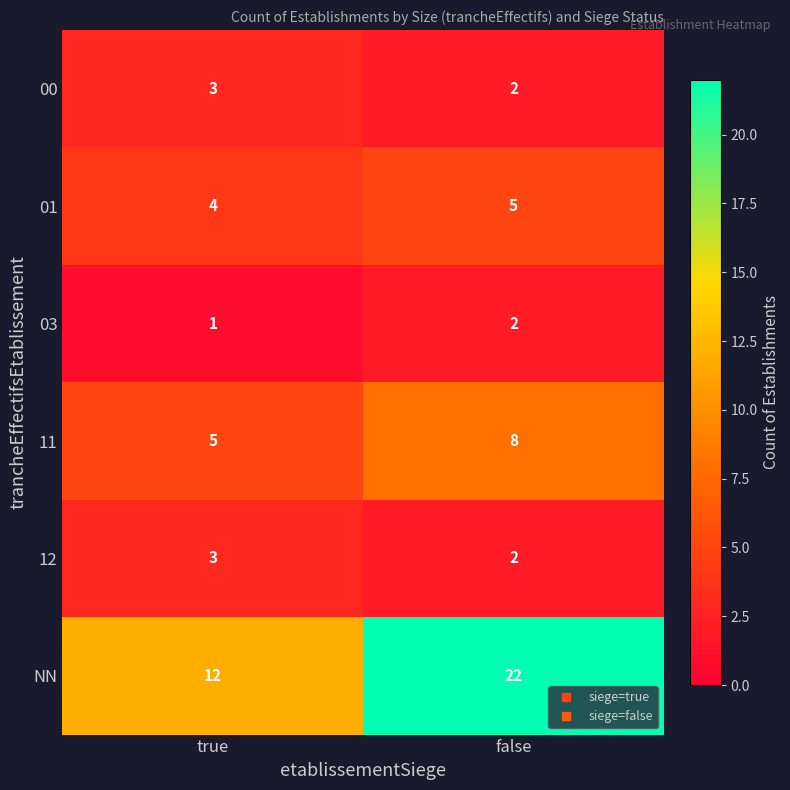

At which category is the sum across all series the highest?

false